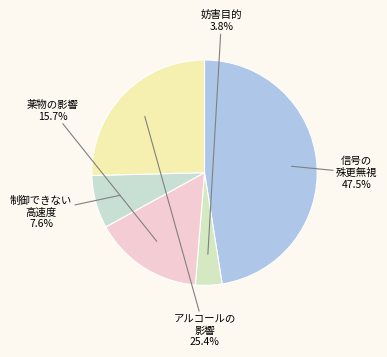

Is there any slice that represents more than half of the pie?

No